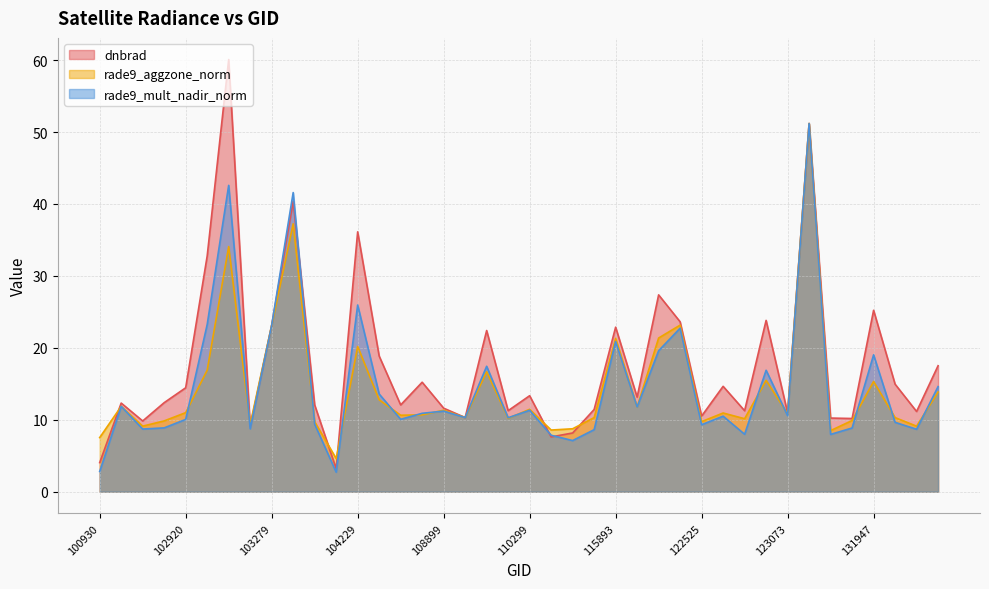

What is the spread (max minus min) of values at 103397?

4.3